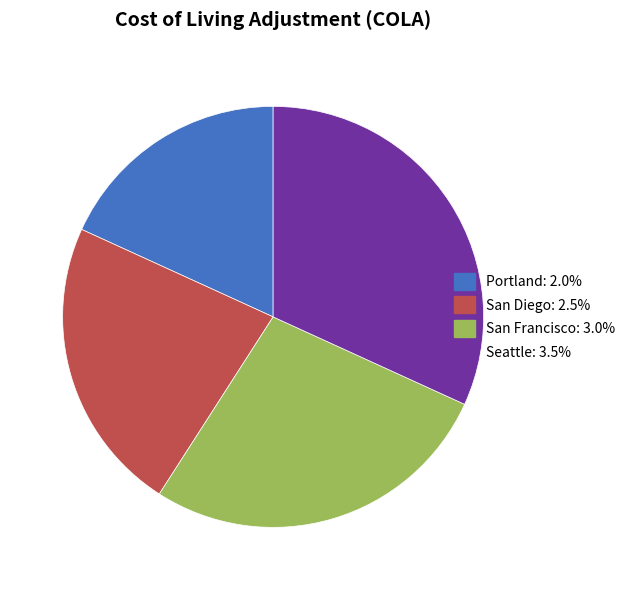

Which has a higher value, San Francisco or Seattle?

Seattle